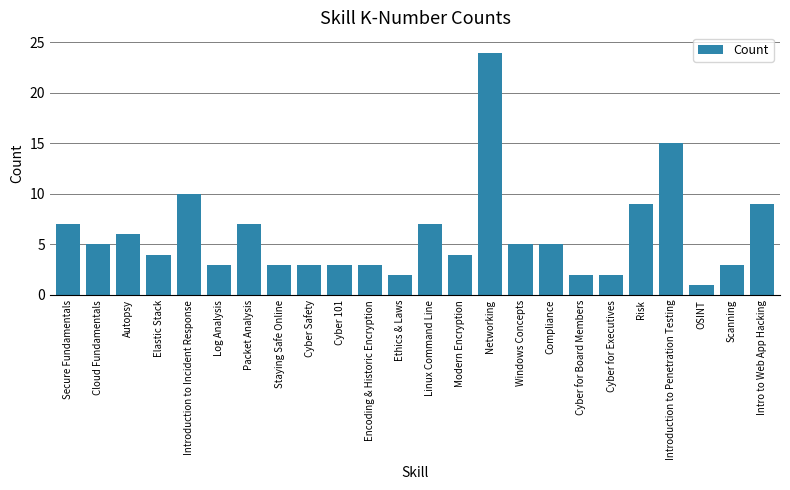

What is the value of the 8th bar from the left?

3